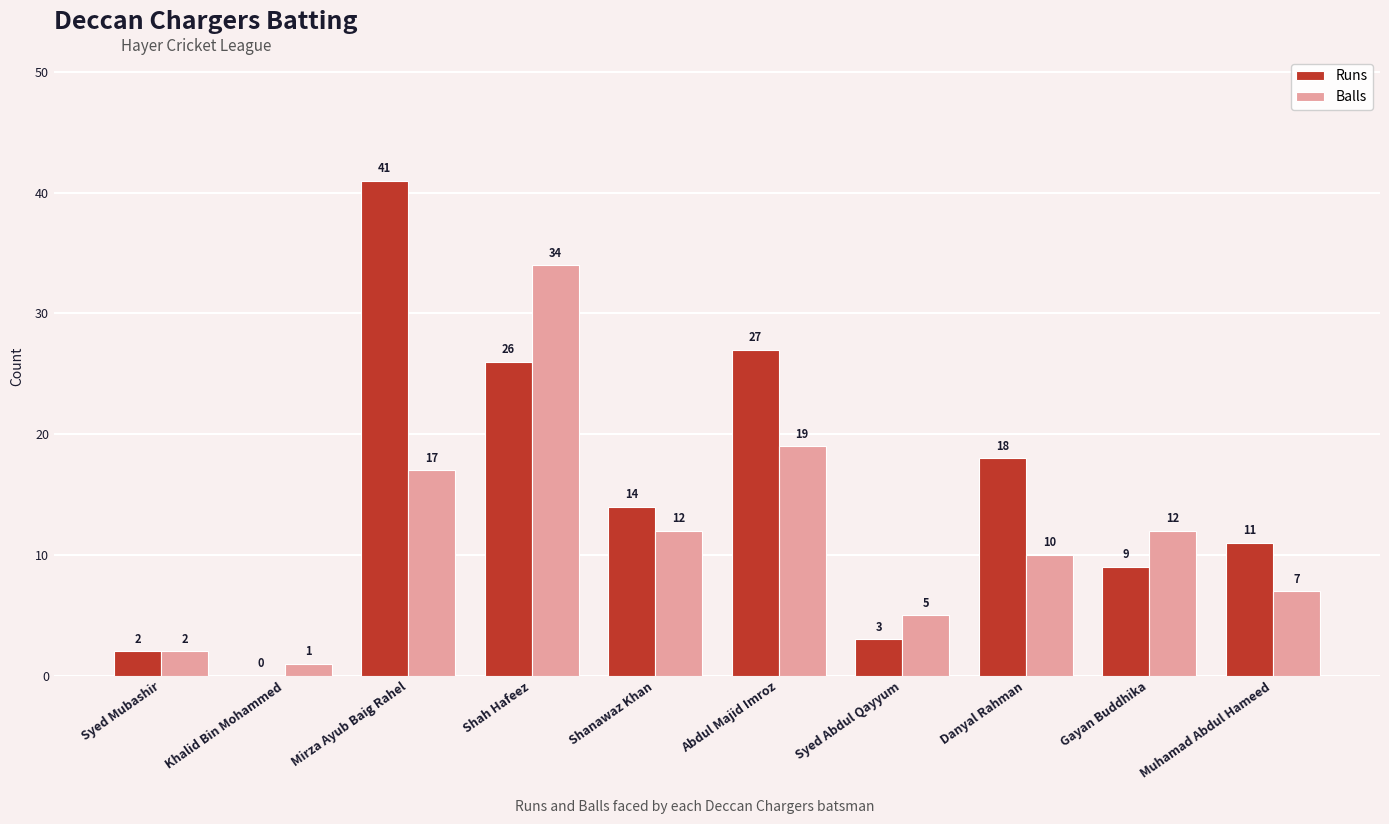

What is the spread (max minus min) of values at Abdul Majid Imroz?

8